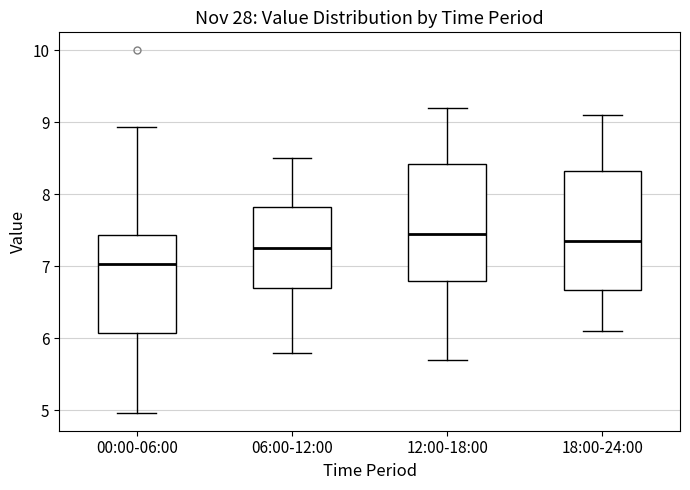

Which box's median line is the highest?

12:00-18:00